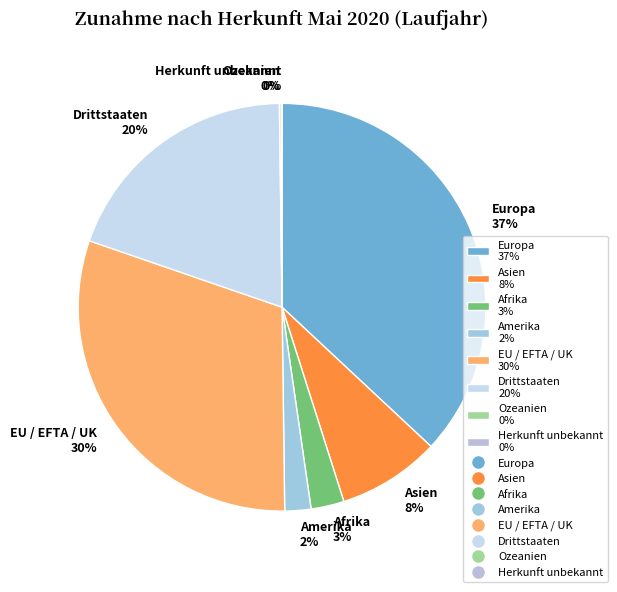

Does Amerika 2% account for over 50% of the chart?

No